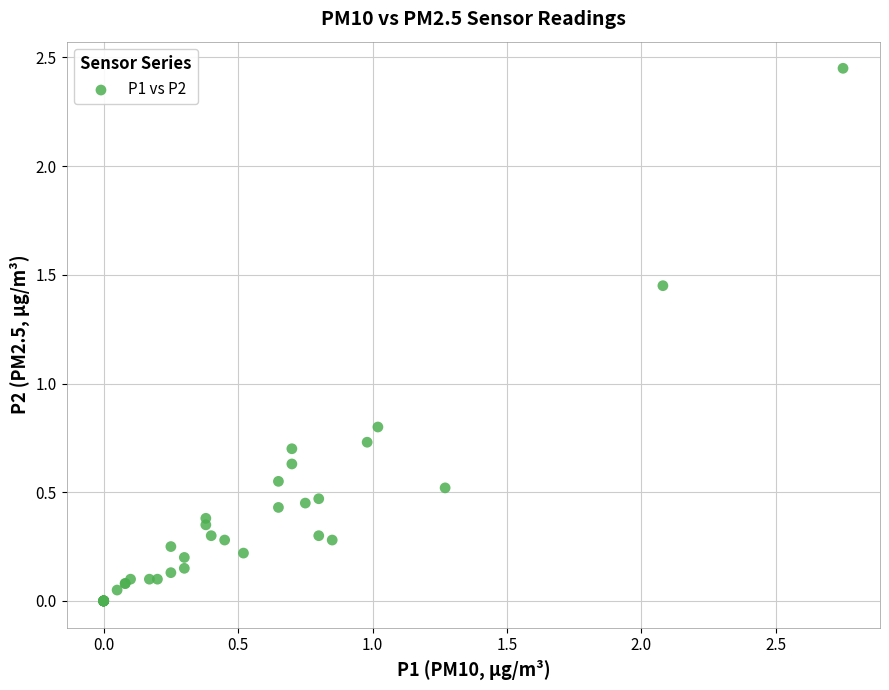

What Y value in the scatter plot is closest to 1?

0.8